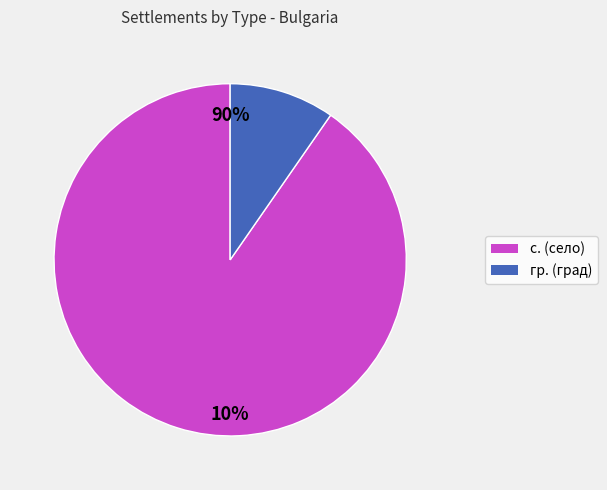

Is the sum of с. and с. greater than half?

No